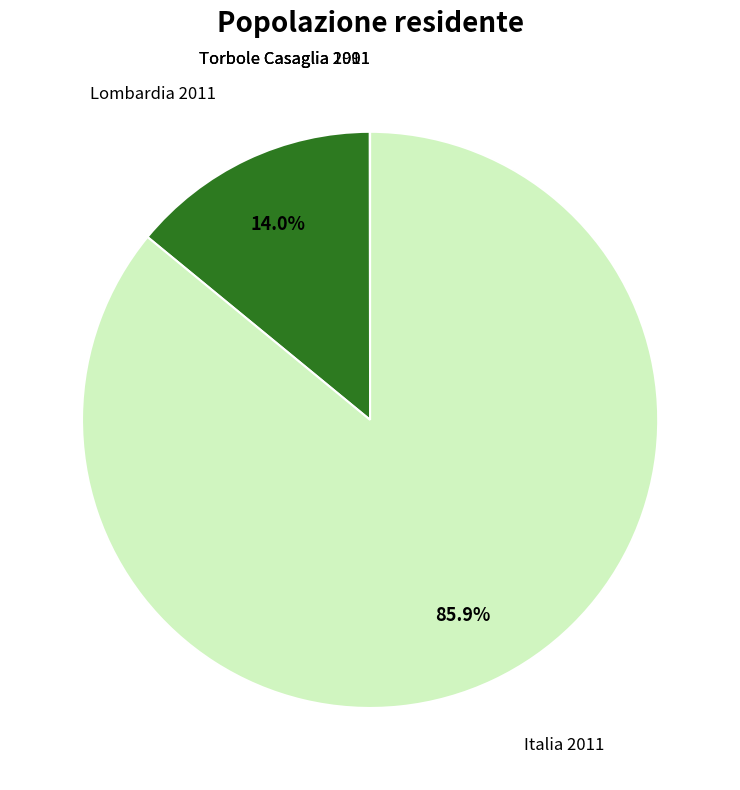

Which slice is the largest?

Italia 2011